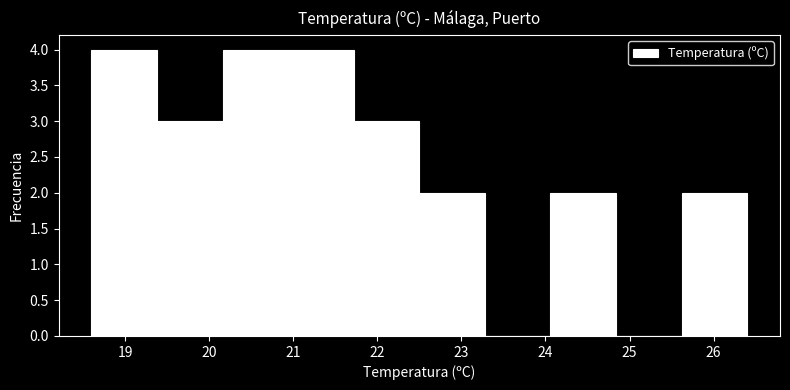

How tall is the bar that spans 24.06 to 24.84 on the x-axis? Neither the bar edges nor the heights are printed on the chart, so give them approximately, as read against the axes.

2